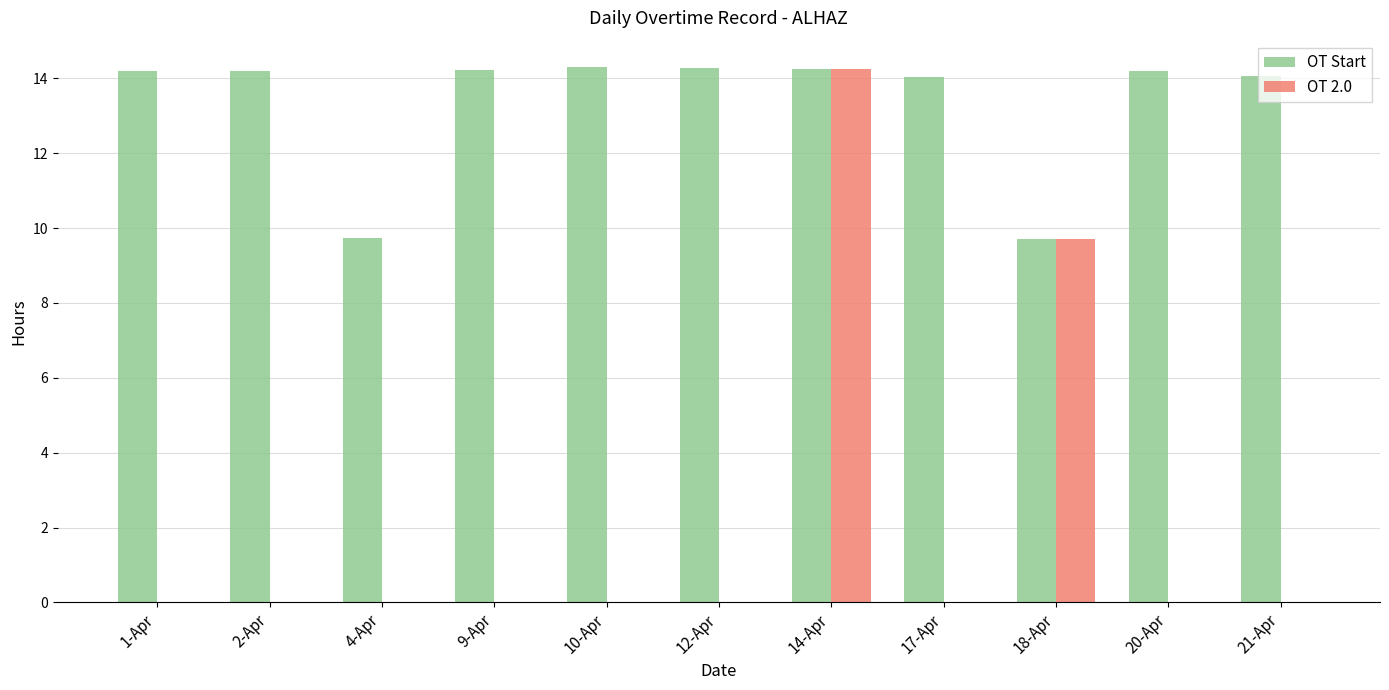

What is the sum of the OT Start values at 12-Apr and 20-Apr?

28.5